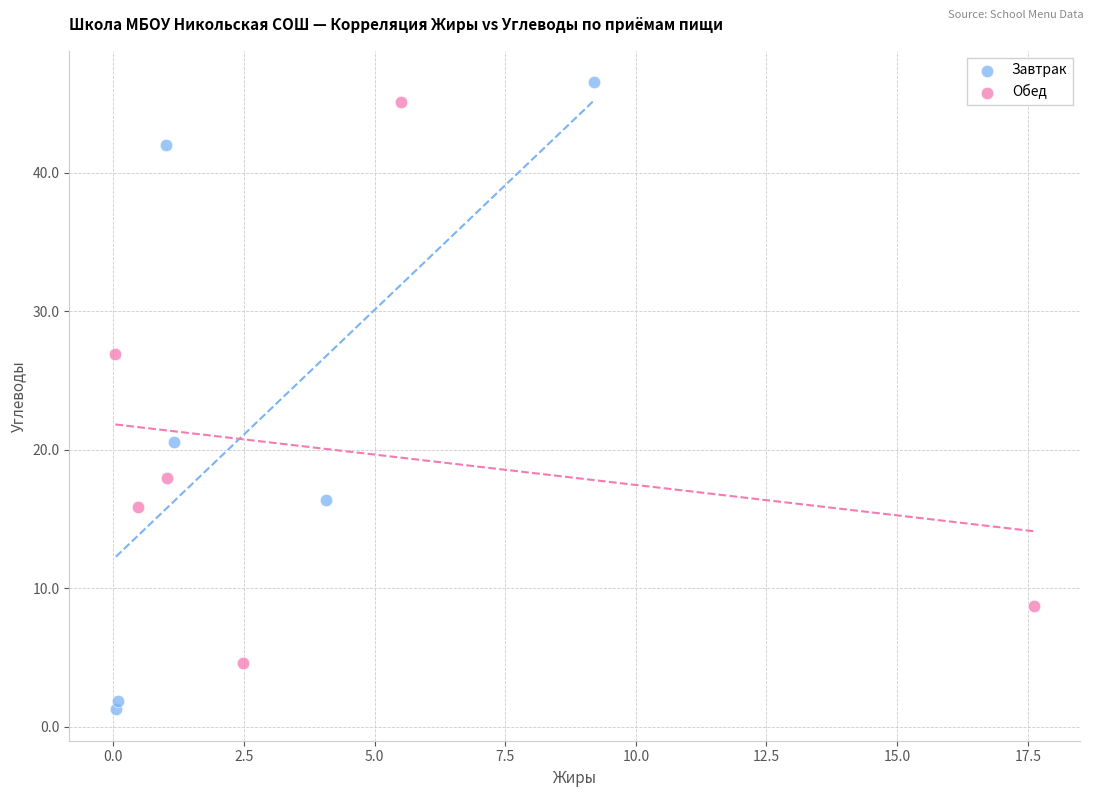

Which series has the widest spread of Y values?

Завтрак